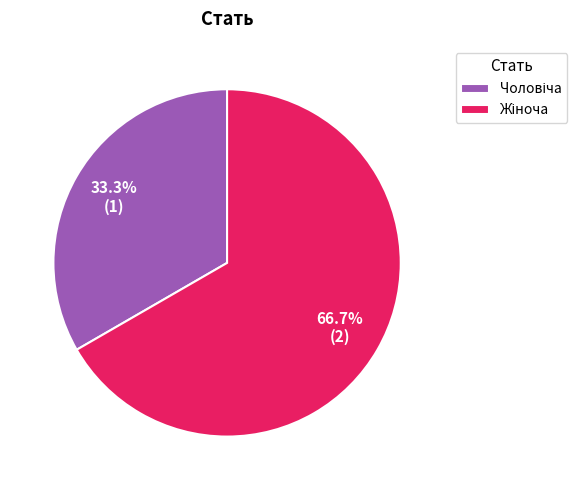

Is there a majority slice in this chart?

Yes